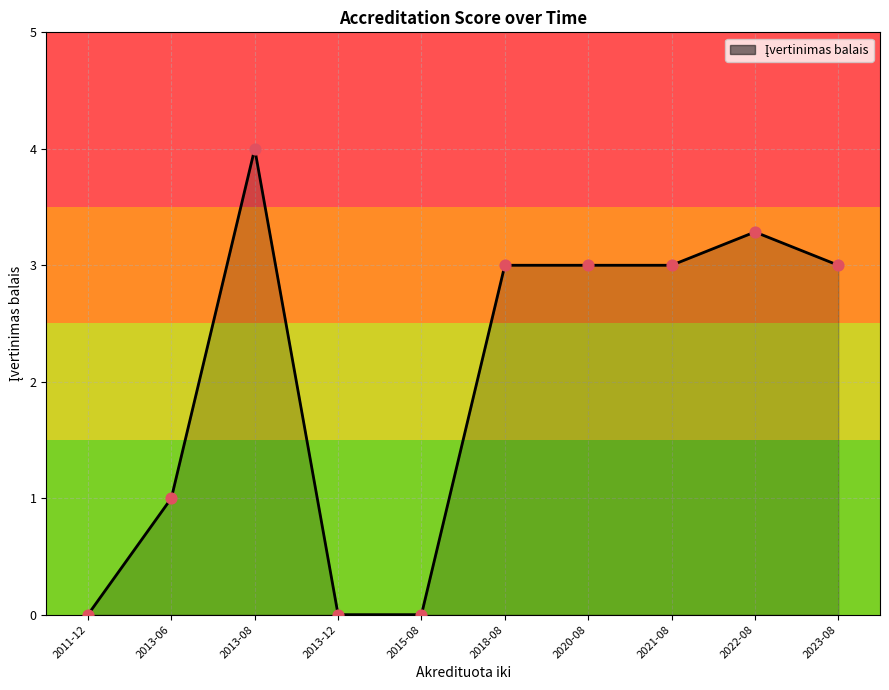

Approximately how many times larger is the value at 2013-06 compared to 2022-08?

0.3